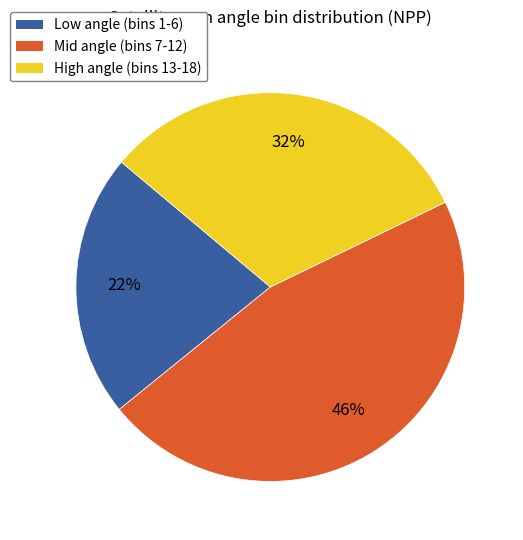

To the nearest percent, what portion does Low angle (bins 1-6) represent?

22%